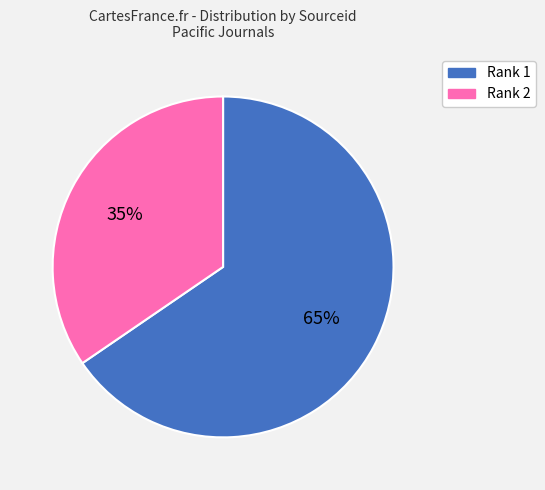

How many segments does this pie chart have?

2